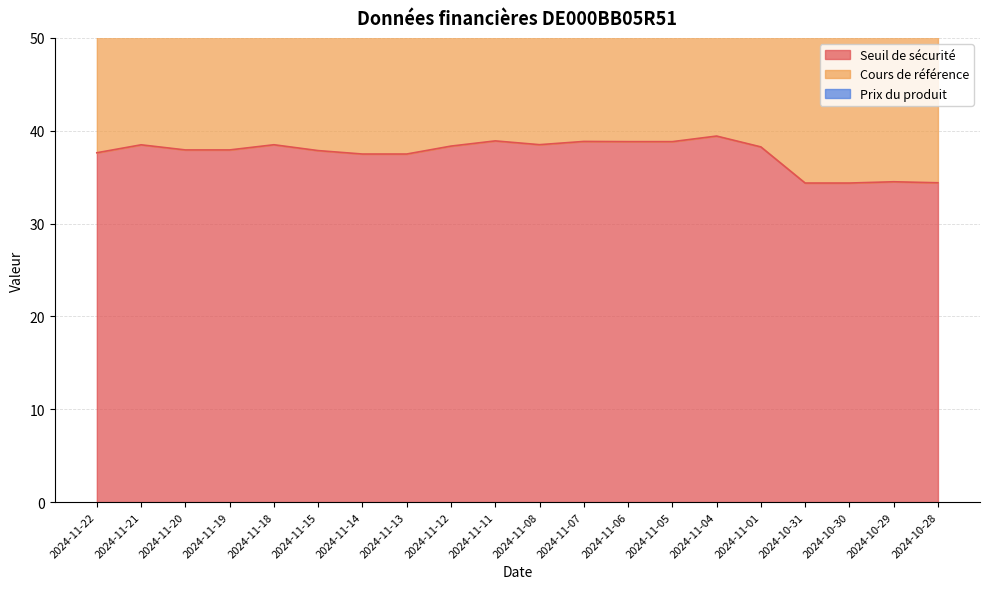

How many values in the Seuil de sécurité series are below 38?

10